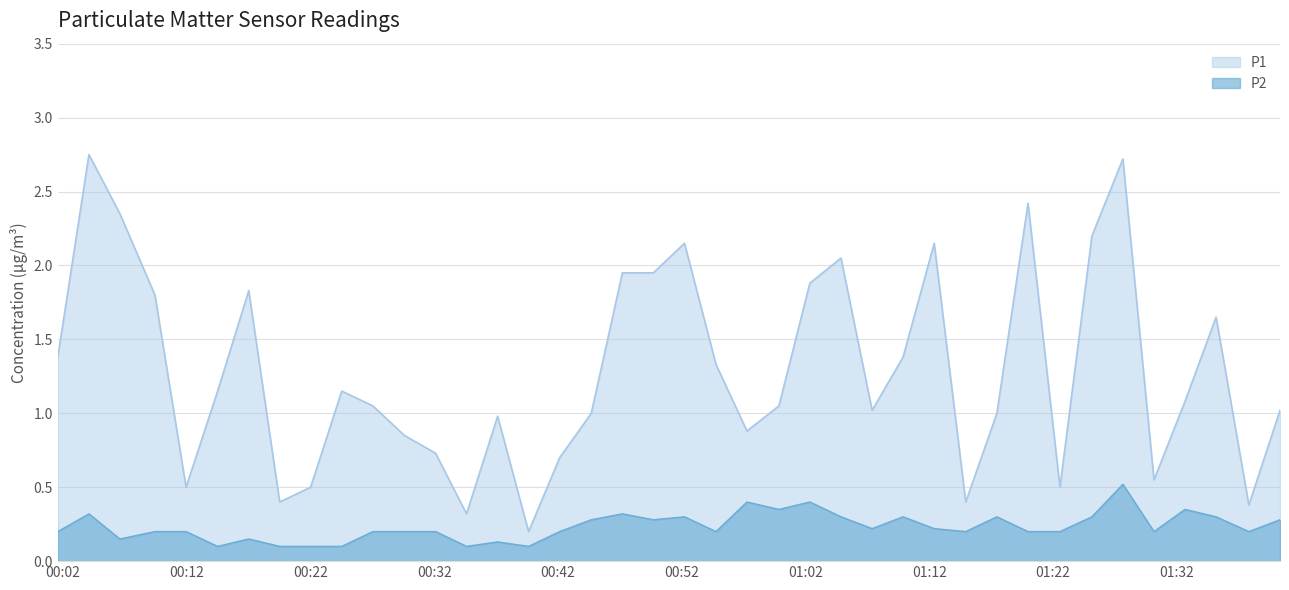

Rank the series by their average value, from highest to lowest.

P1, P2